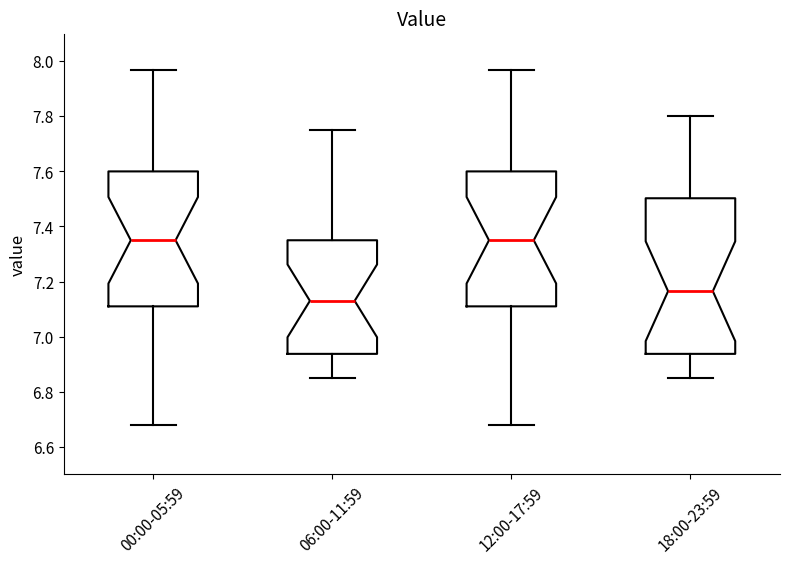

Comparing the boxes themselves (not the whiskers), which one is the tallest?

18:00-23:59